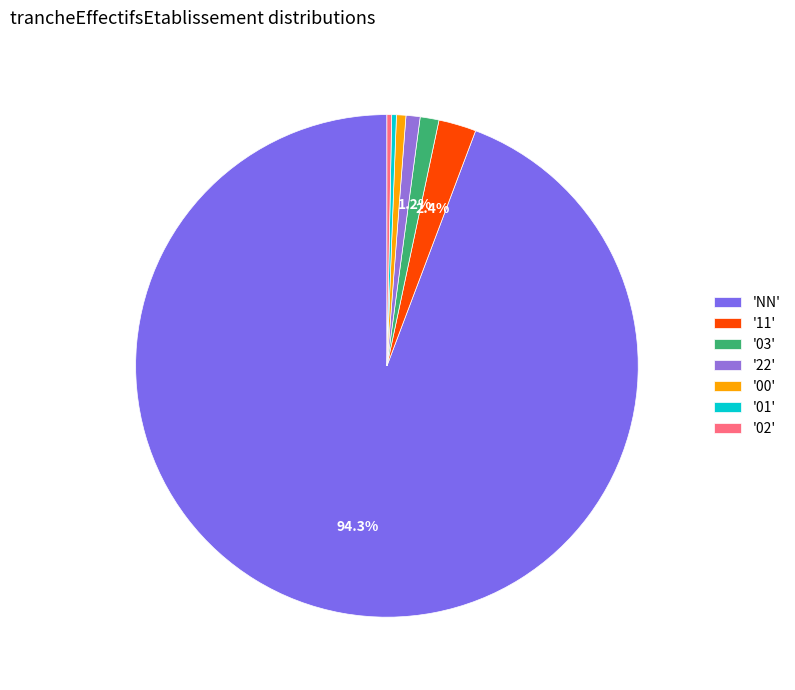

What is the largest slice in the pie chart?

'NN'